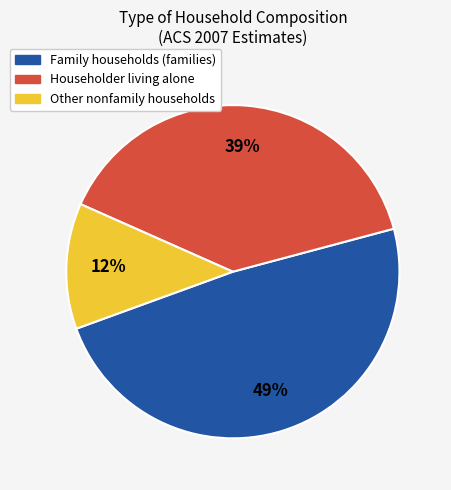

To the nearest percent, what is the average slice percentage?

33%